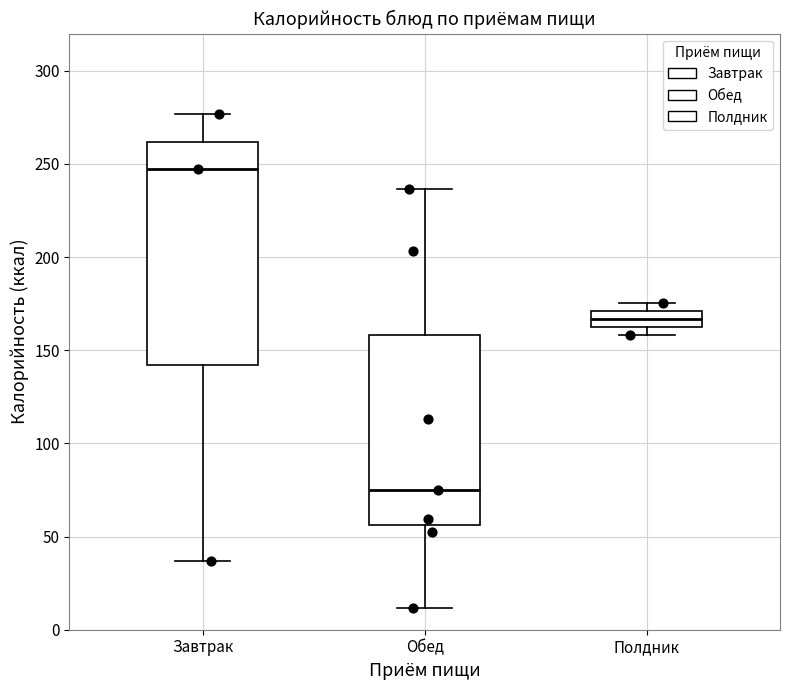

Which box is the tallest, from its lower edge to its upper edge?

Завтрак